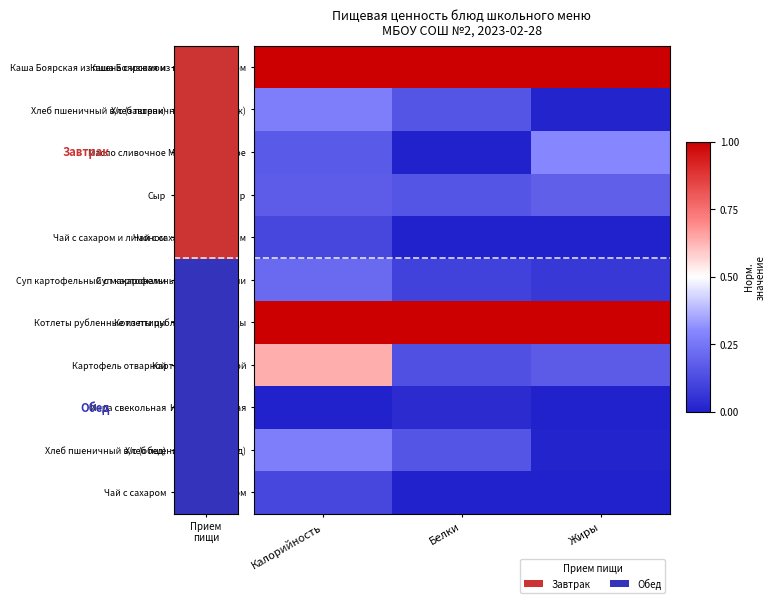

At how many categories does at least one series exceed 0?

3